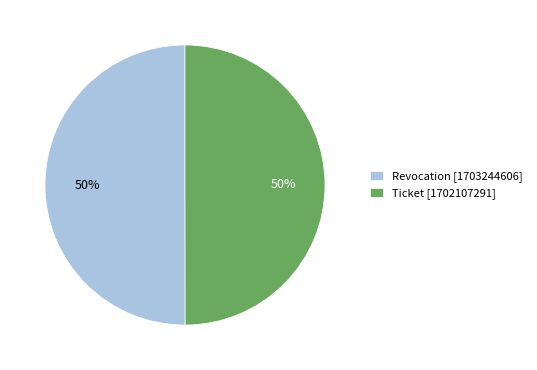

To the nearest percent, what is the combined percentage of Revocation [1703244606] and Ticket [1702107291]?

100%